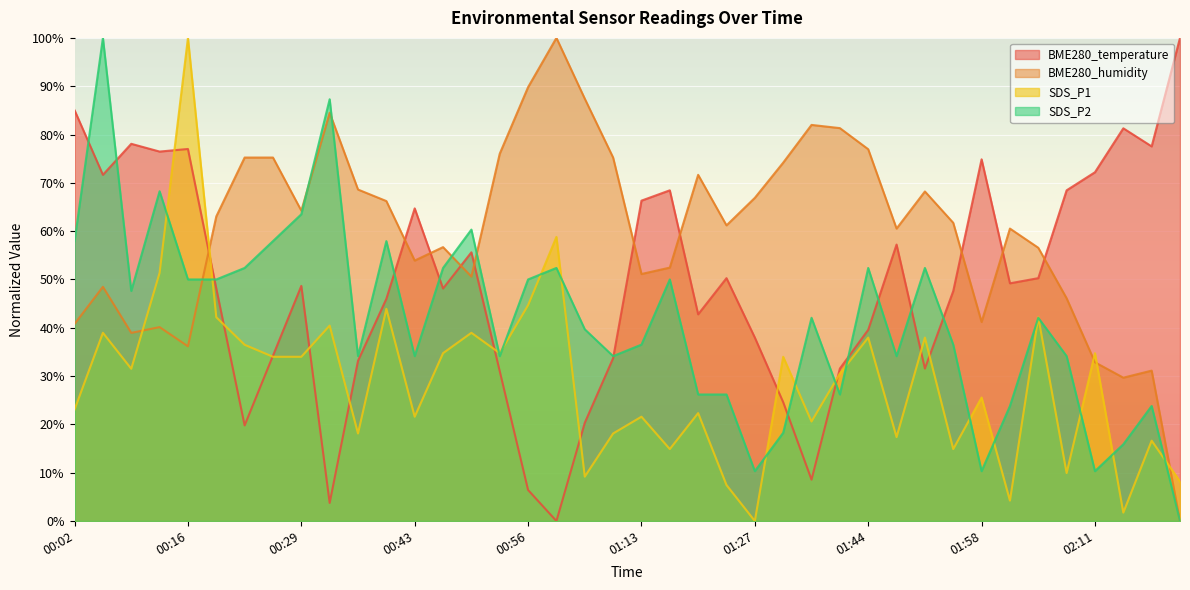

How many values in SDS_P1 are above zero?

39